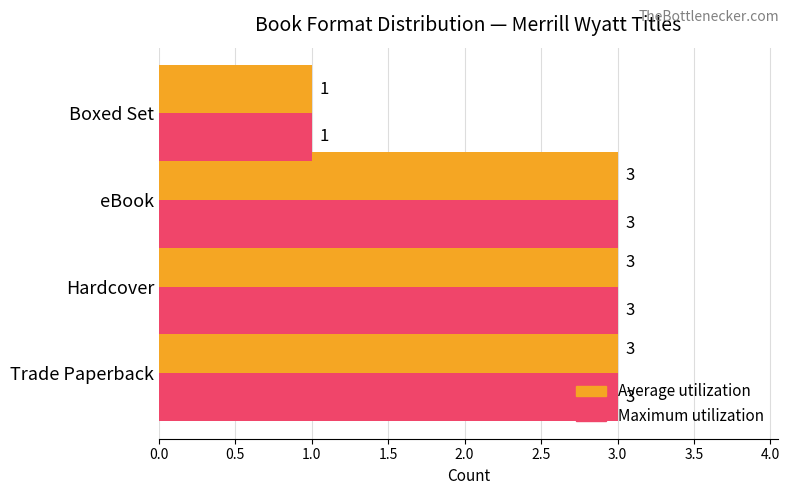

Count the Average utilization values in the range 3 to 4.

3